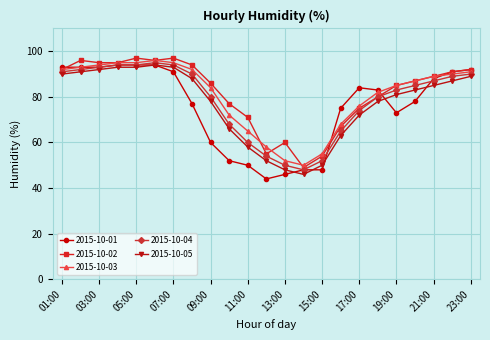

Rank the series by their average value, from lowest to highest.

2015-10-01, 2015-10-05, 2015-10-04, 2015-10-03, 2015-10-02